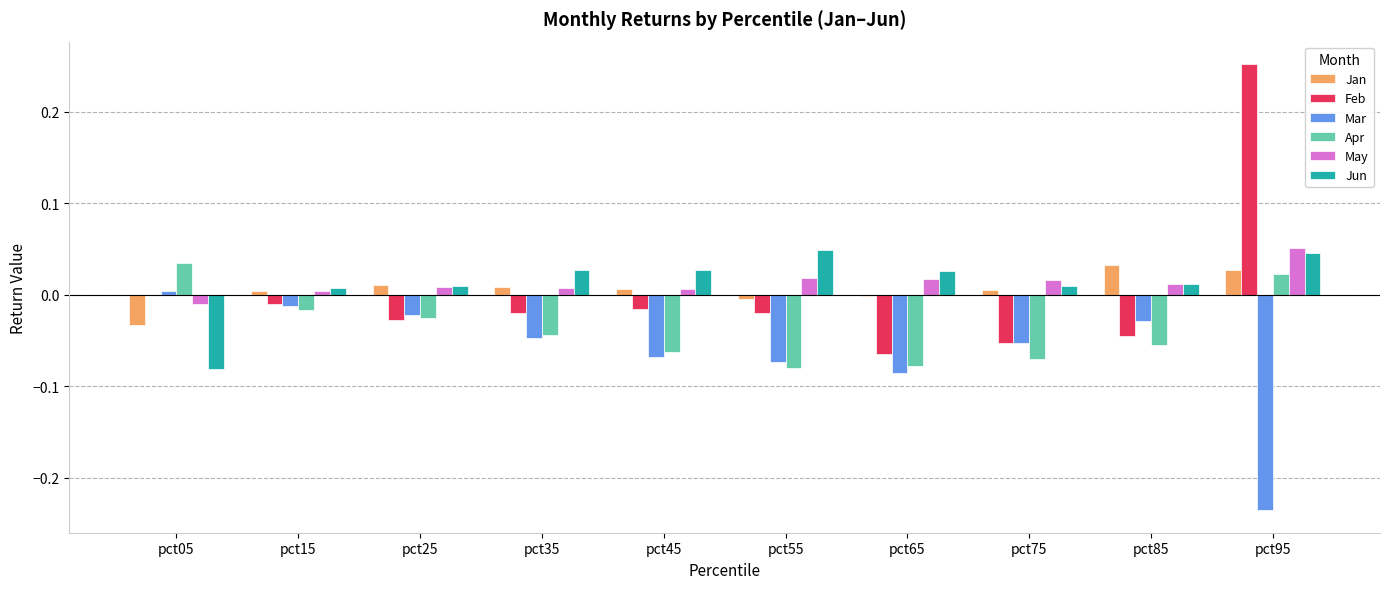

The value of Apr at pct15 is -0.0. True or false?

True